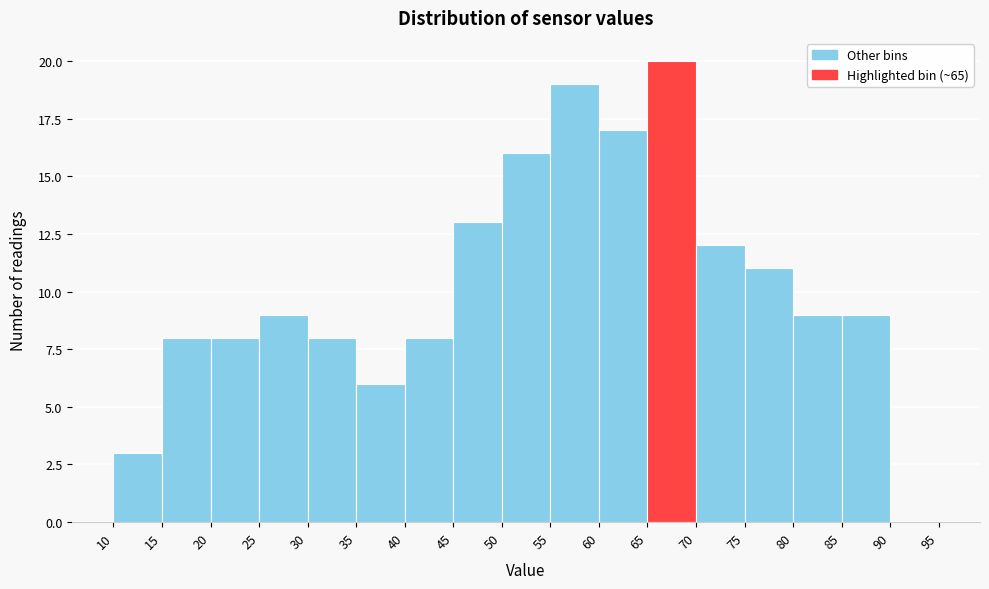

Reading left to right, transcribe this chart: for each bar, give the range it covers on the x-axis and its height. The values are not printed on the chart, so give them approximately, as read against the axis.

10 to 15: 3
15 to 20: 8
20 to 25: 8
25 to 30: 9
30 to 35: 8
35 to 40: 6
40 to 45: 8
45 to 50: 13
50 to 55: 16
55 to 60: 19
60 to 65: 17
65 to 70: 20
70 to 75: 12
75 to 80: 11
80 to 85: 9
85 to 90: 9
90 to 95: 0